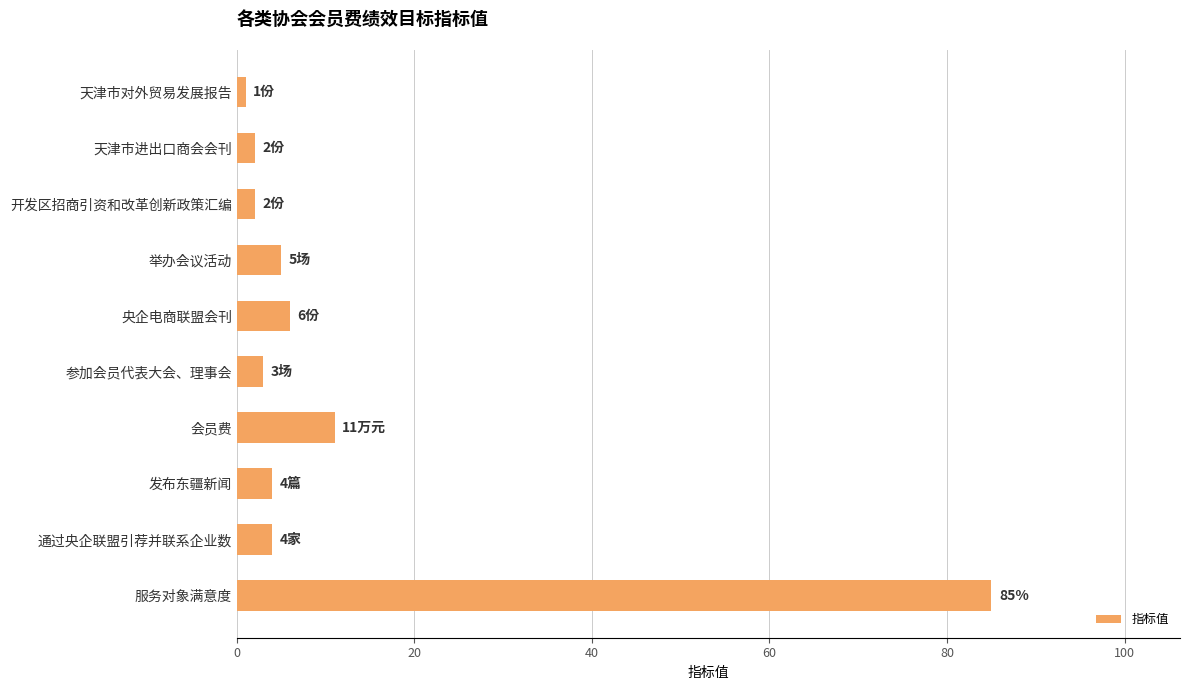

What is the change in value from 参加会员代表大会、理事会 to 服务对象满意度?

+82